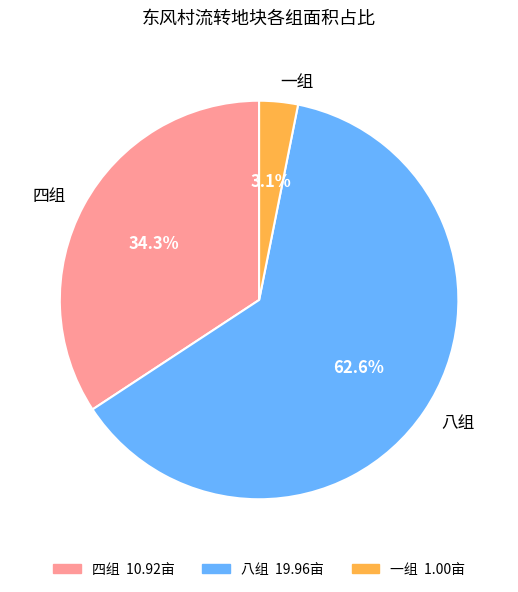

To the nearest percent, what portion does 一组 represent?

3%